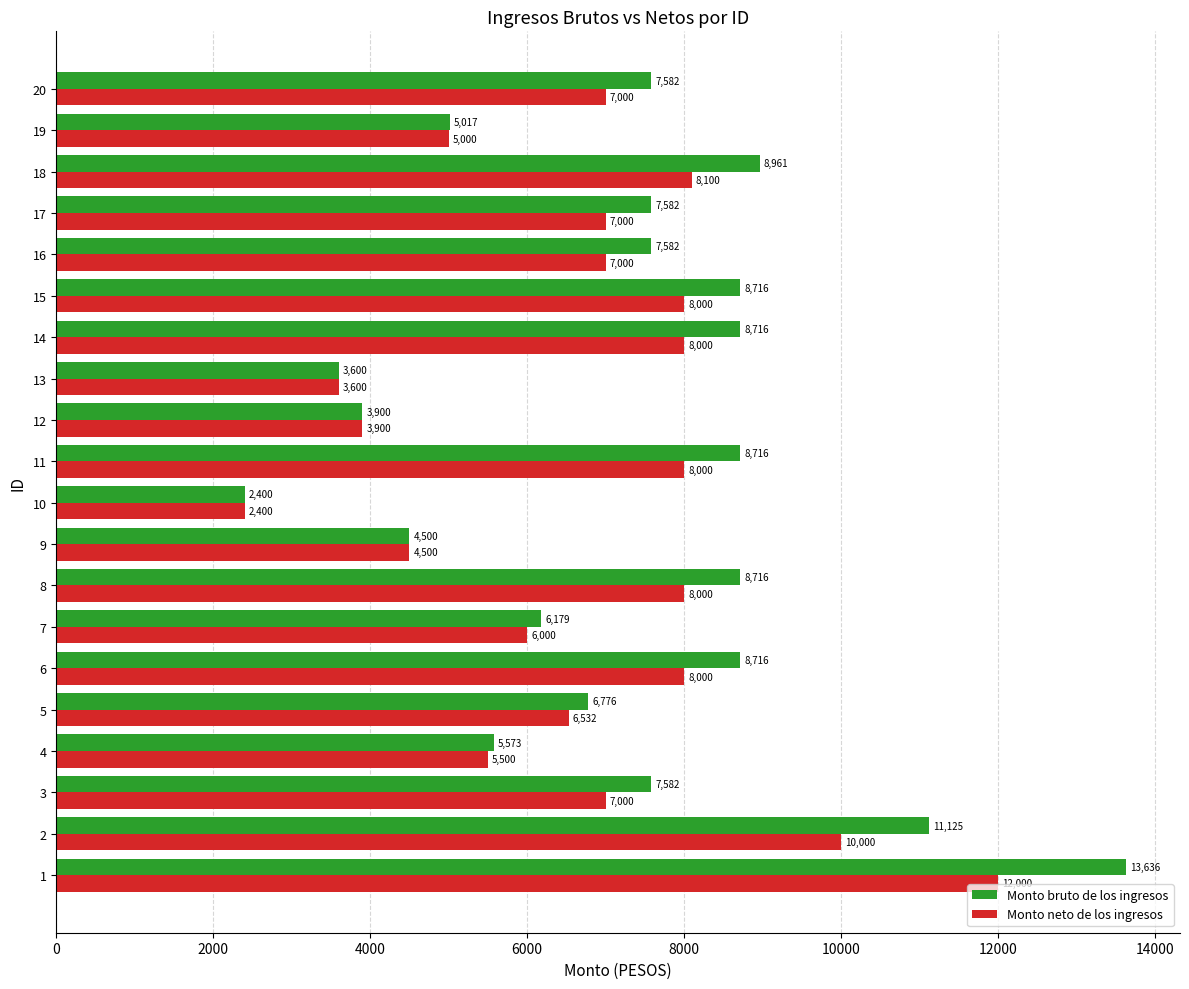

What is the average value of the Monto bruto de los ingresos series?

7278.7